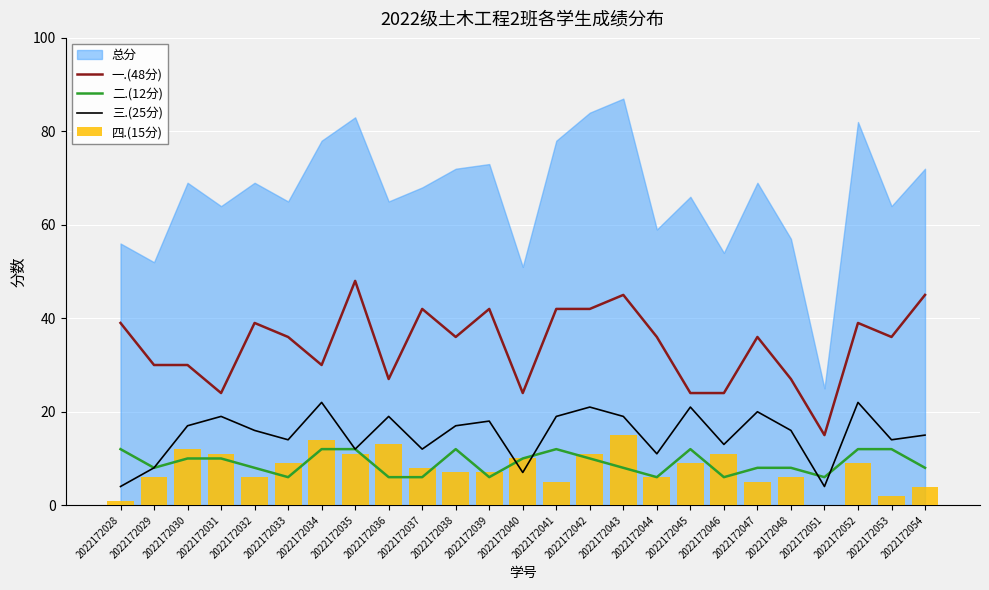

Between 2022172037 and 2022172042, which series saw the biggest shift?

三.(25分)